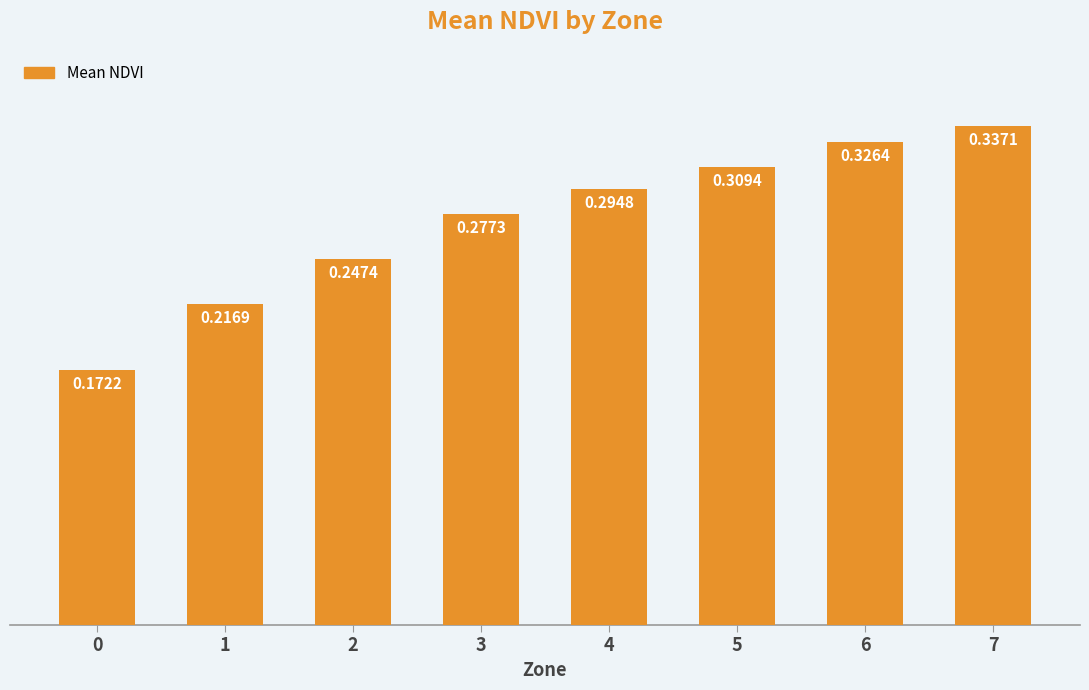

List the labels in order of value, largest first.

7, 6, 5, 4, 3, 2, 1, 0